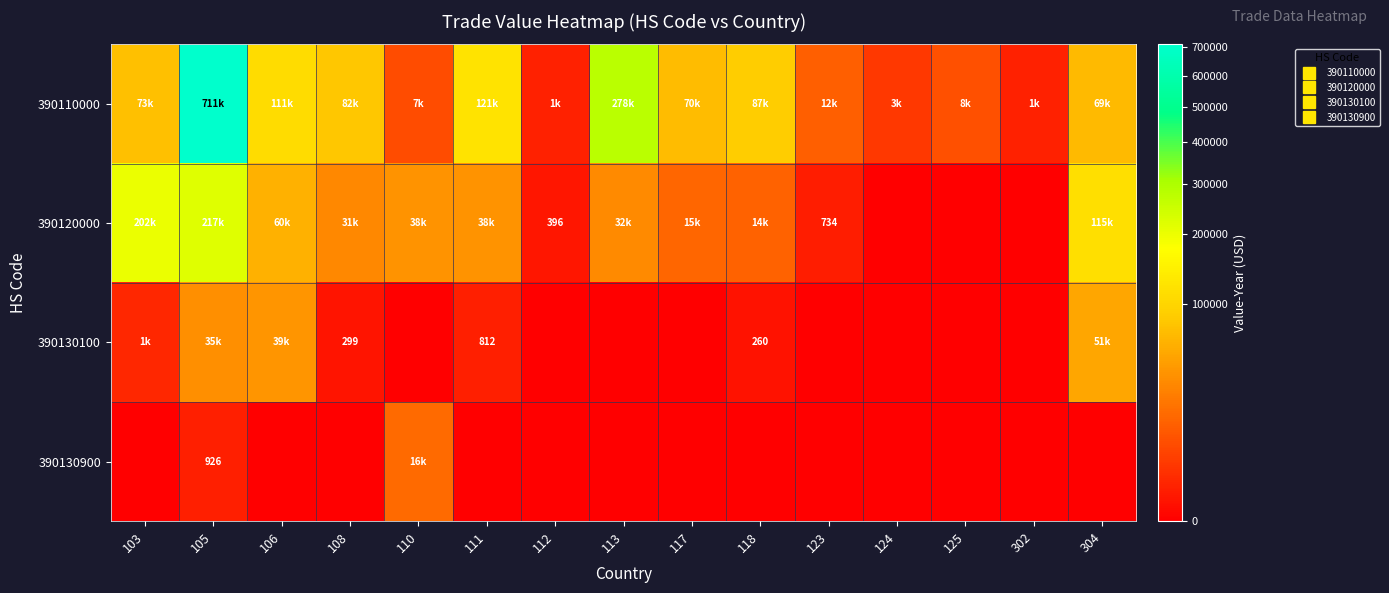

Is the value of 390110000 at 110 greater than the value of 390130100 at 304?

No